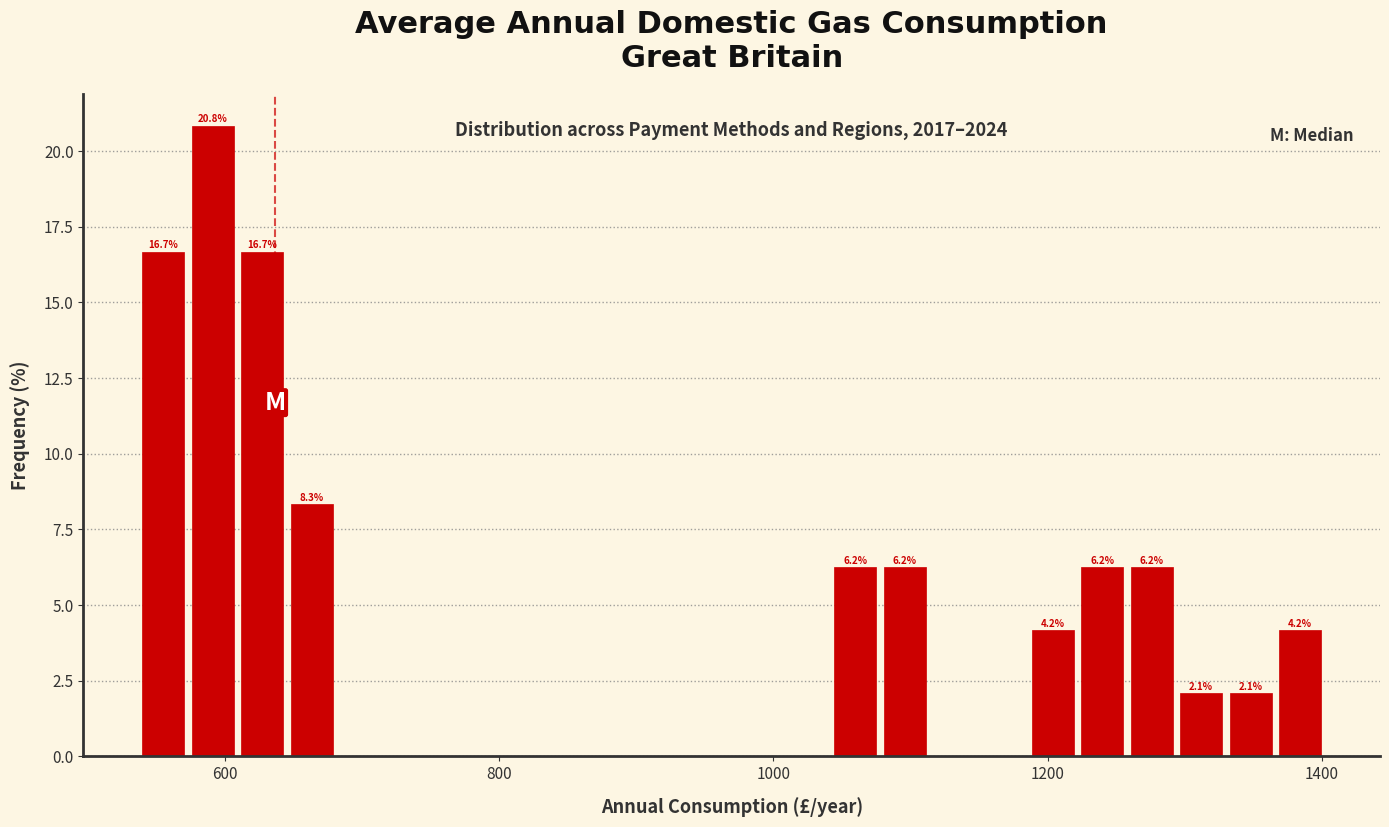

Read against the x-axis, roughly where is the centre of the tallest bar?

600